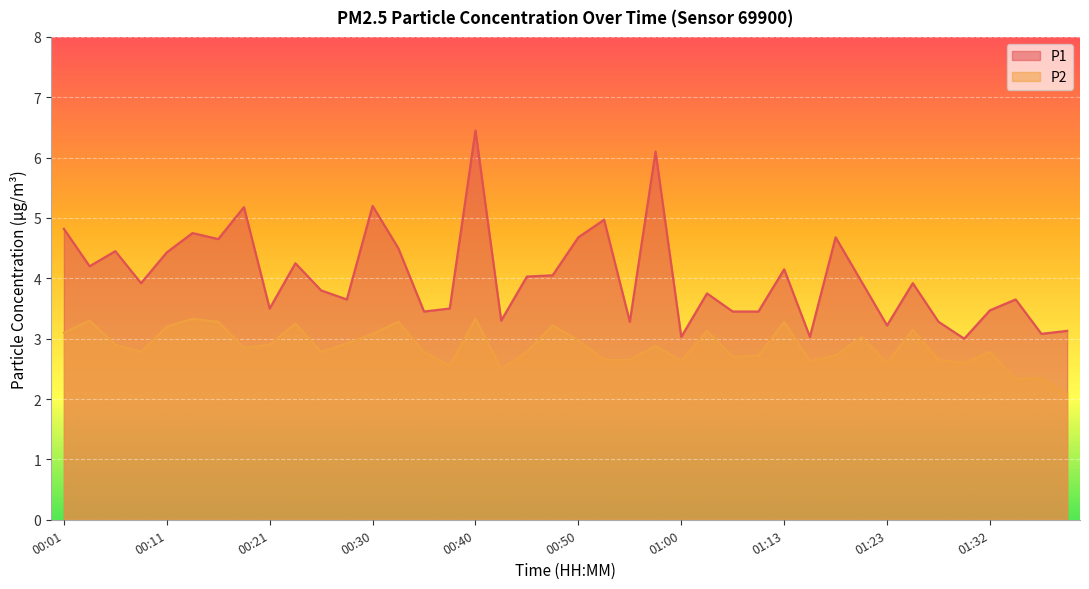

What is the label of the 1st point from the right?

01:40